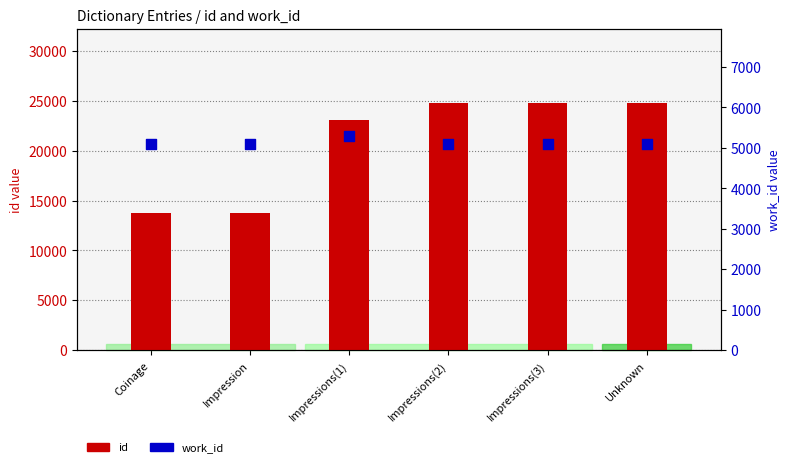

Which series has the widest spread of Y values?

id